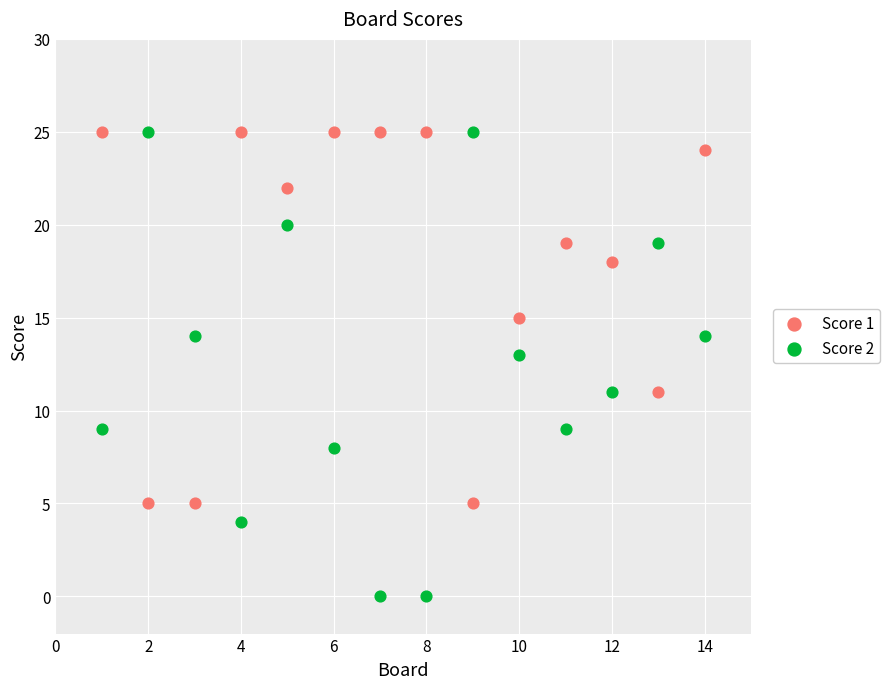

Across all data points, what is the range of X values (max minus min)?

13